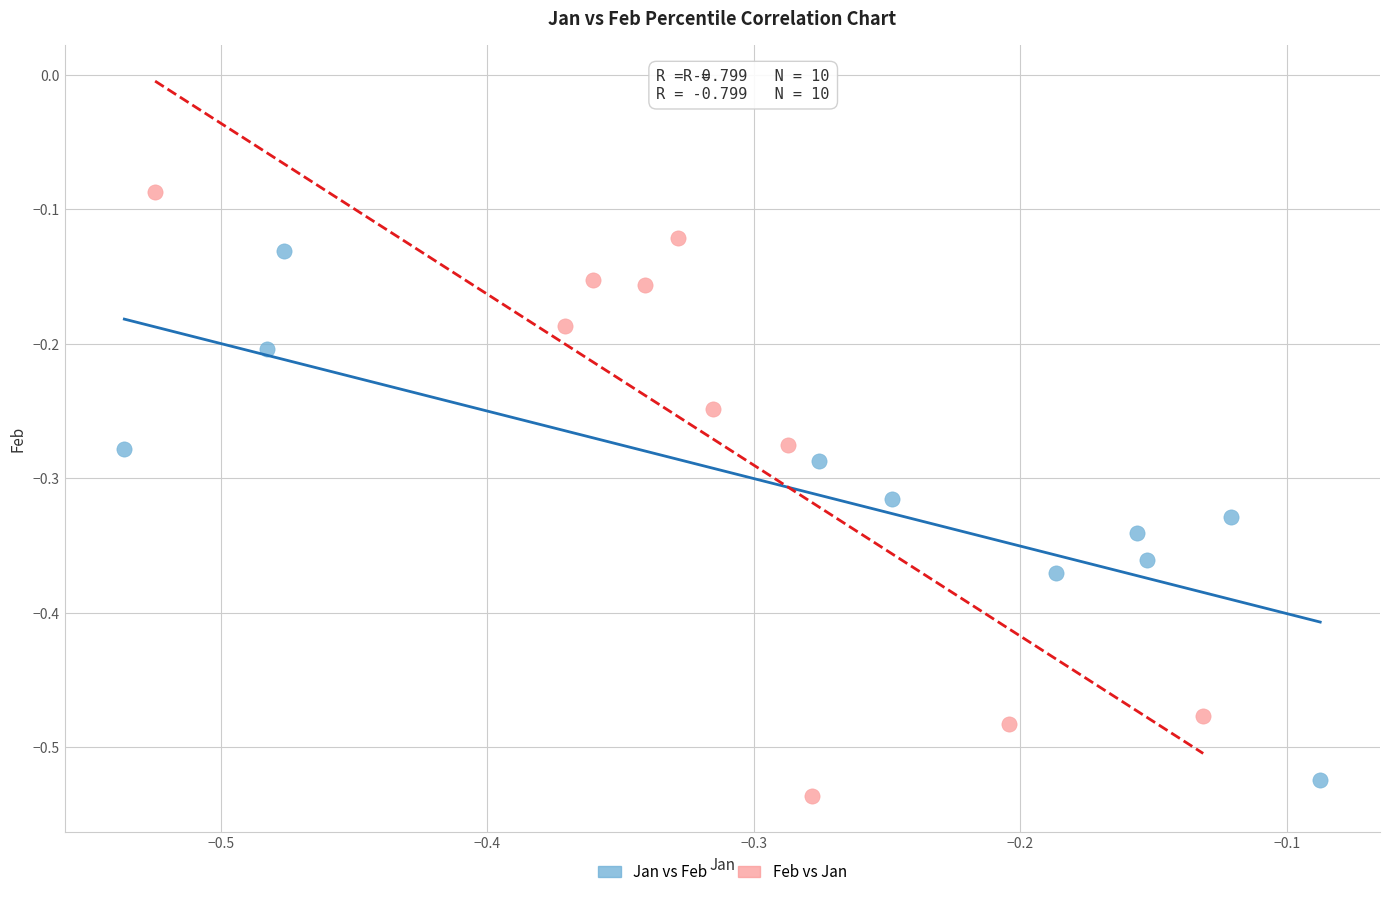

Which series contains the lowest Y value?

Feb vs Jan